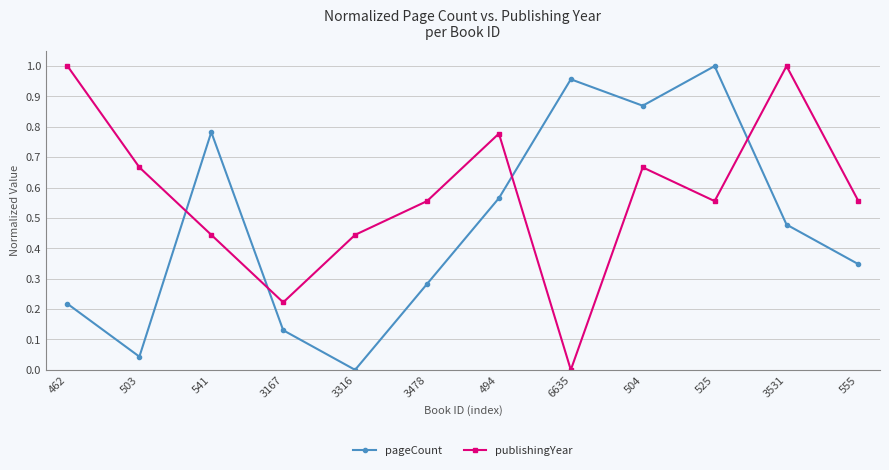

Is it true that pageCount equals 0.5 at 541?

False